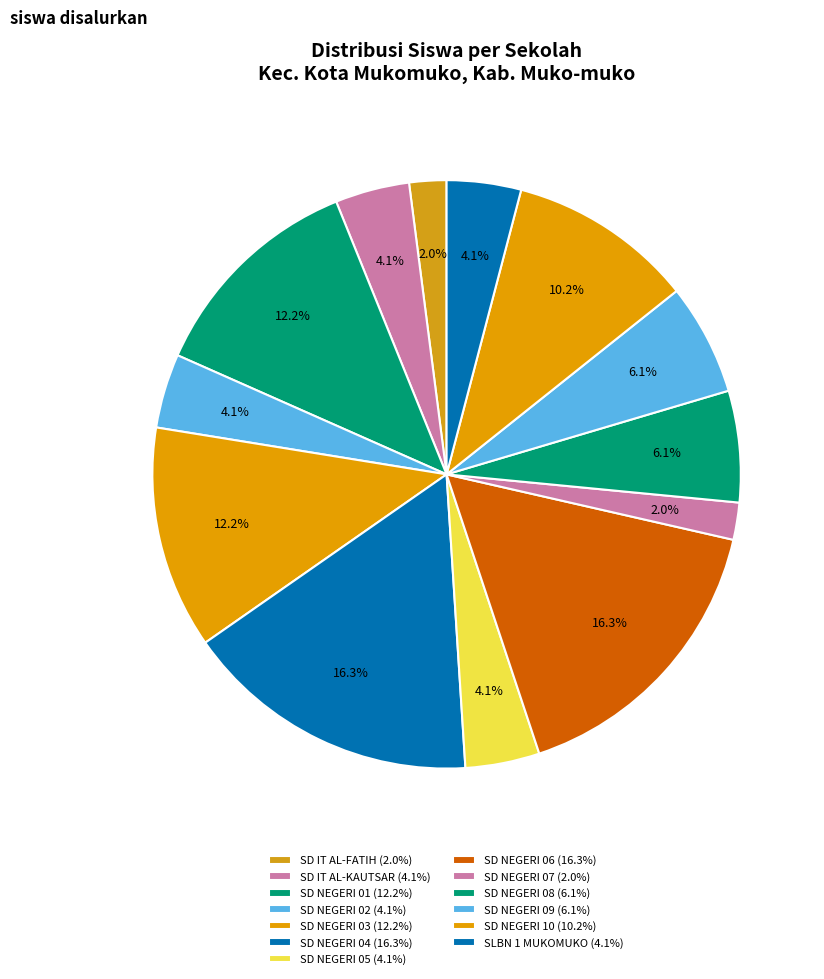

What percentage is the SD NEGERI 05 slice, to the nearest percent?

4%